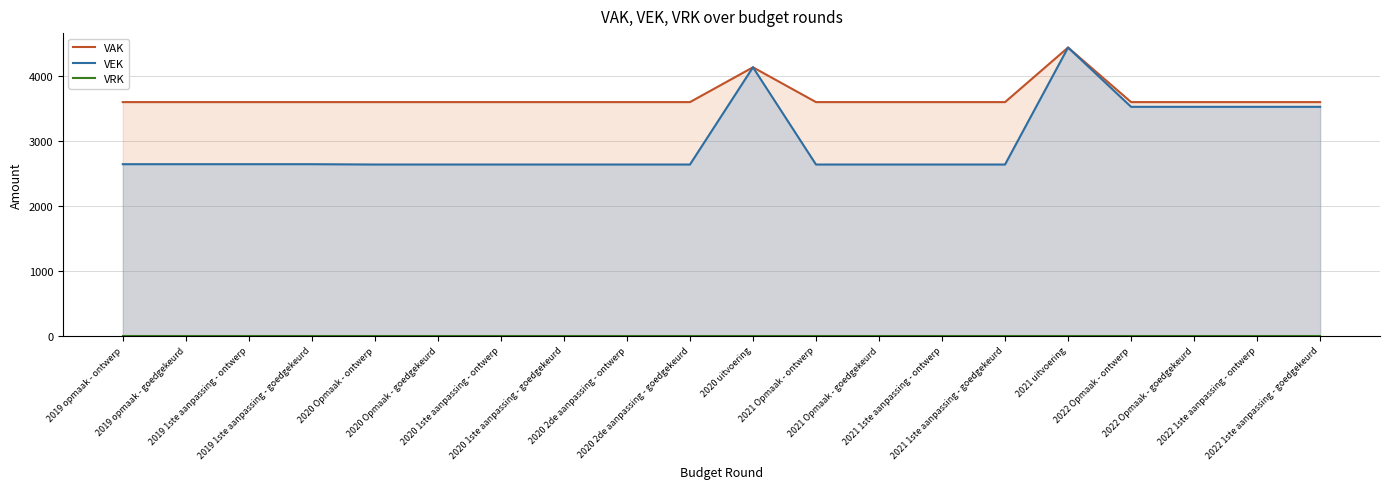

At which label does VEK first exceed 2645?

2020 uitvoering